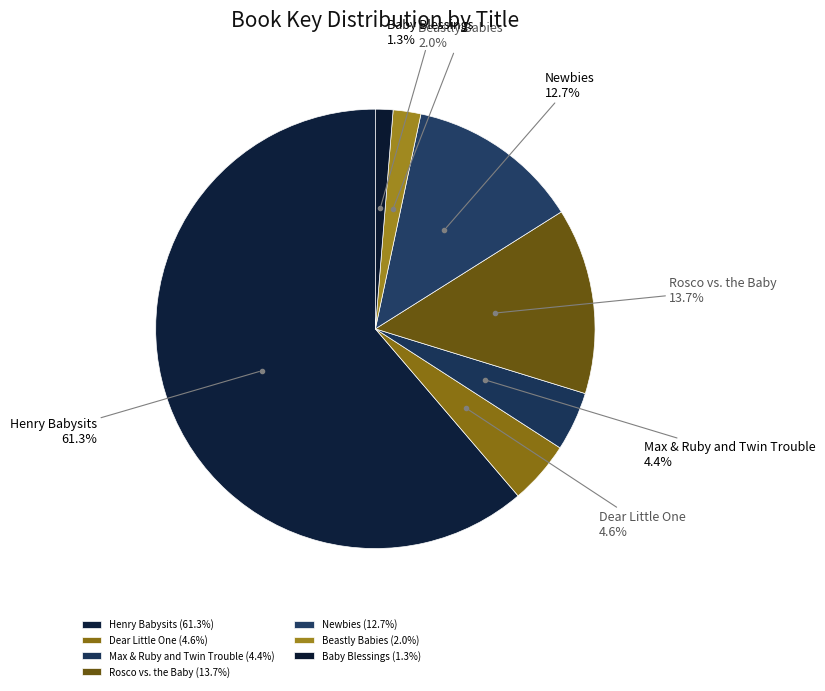

Which category has the biggest portion of the pie?

Henry Babysits